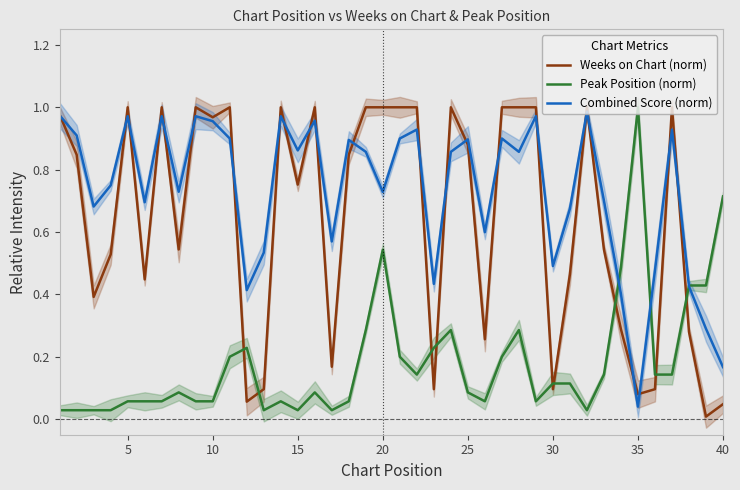

The value of Weeks on Chart (norm) at 40 is 0.0. True or false?

False